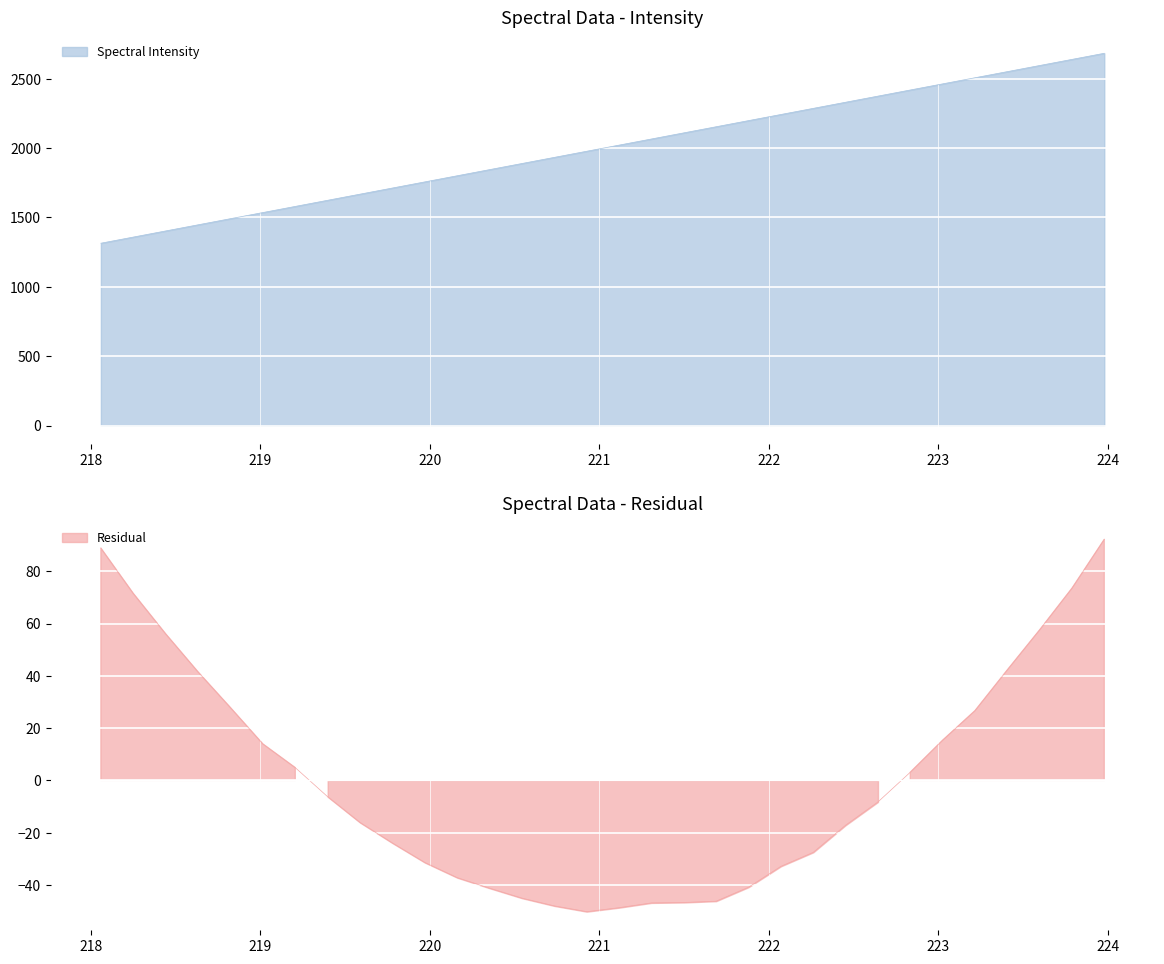

At which category does the chart reach its minimum across all series?

218.0596